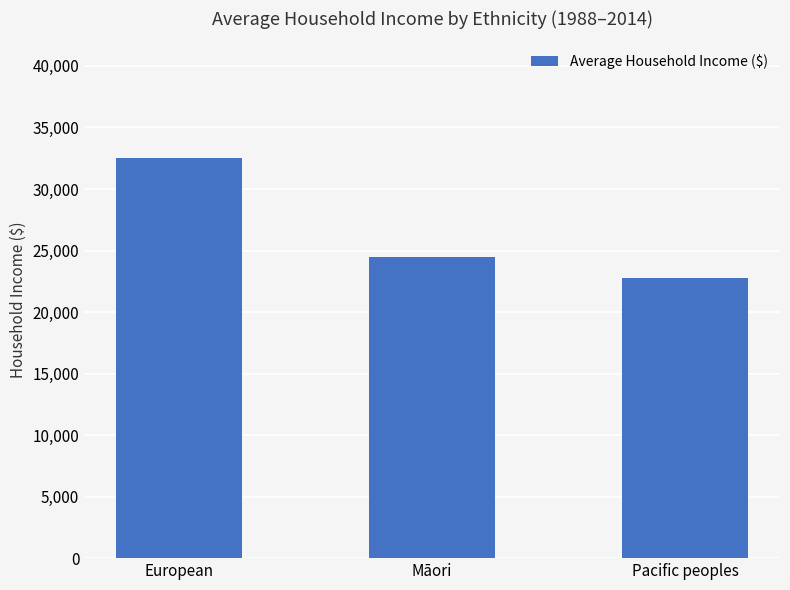

What is the smallest value displayed?

22805.5